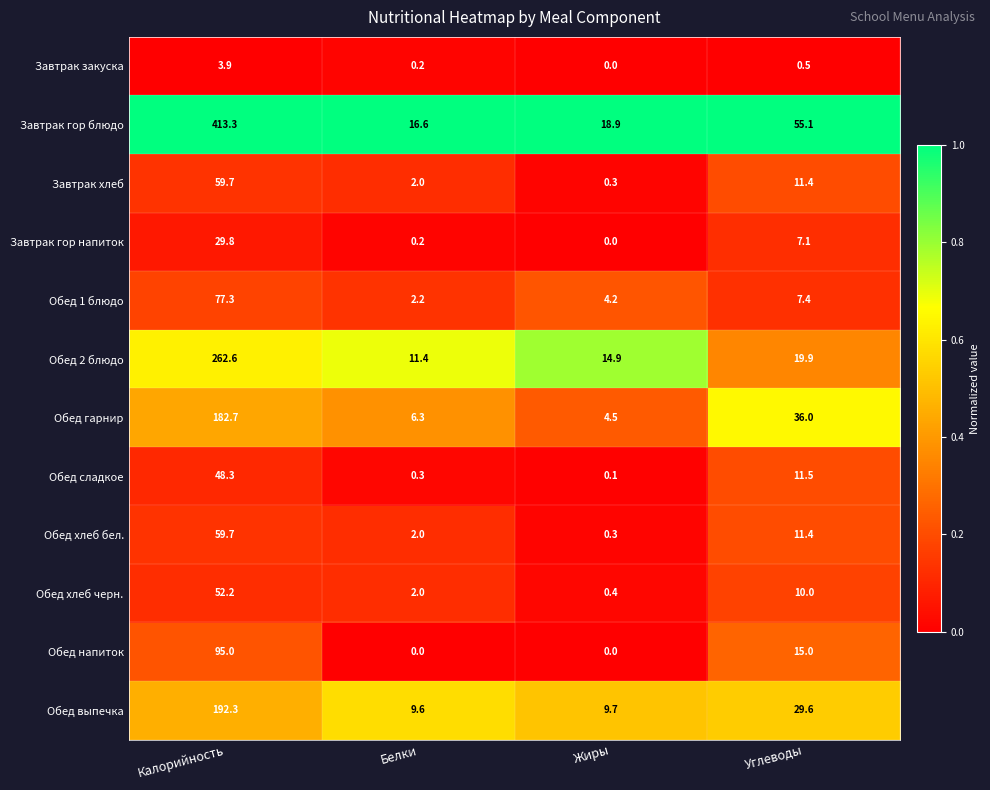

What is the total value across all series at Белки?

52.8